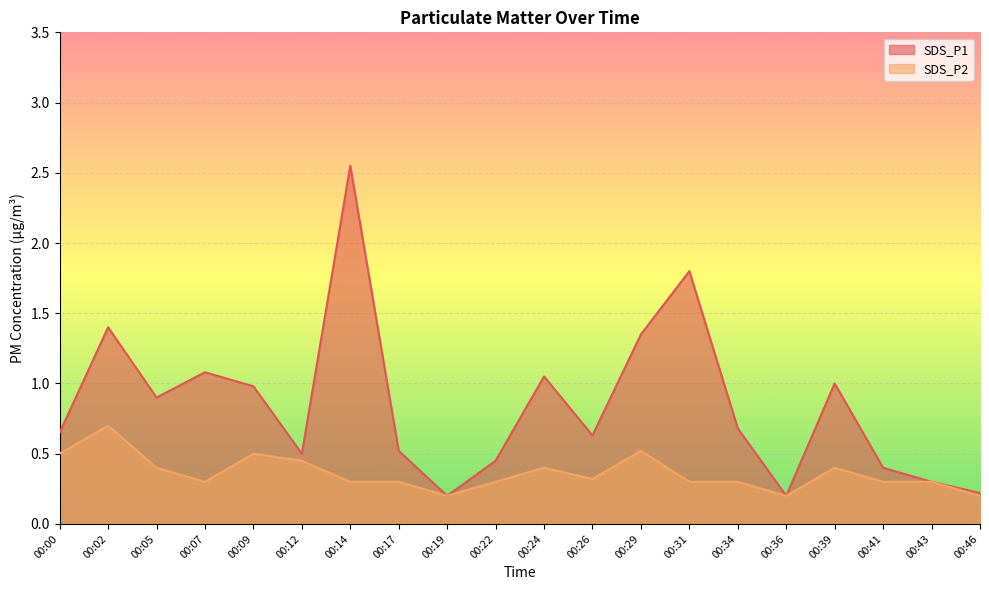

Which series has the largest total across all categories?

SDS_P1